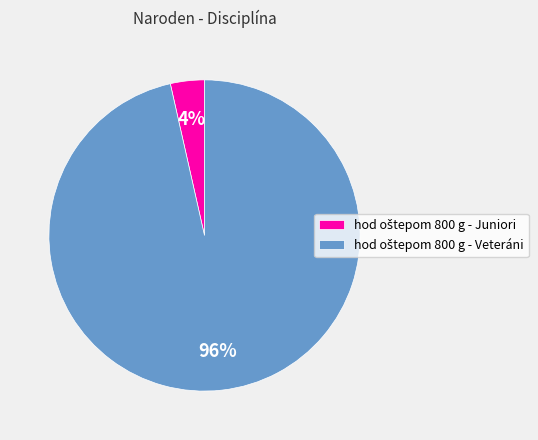

How many segments does this pie chart have?

2